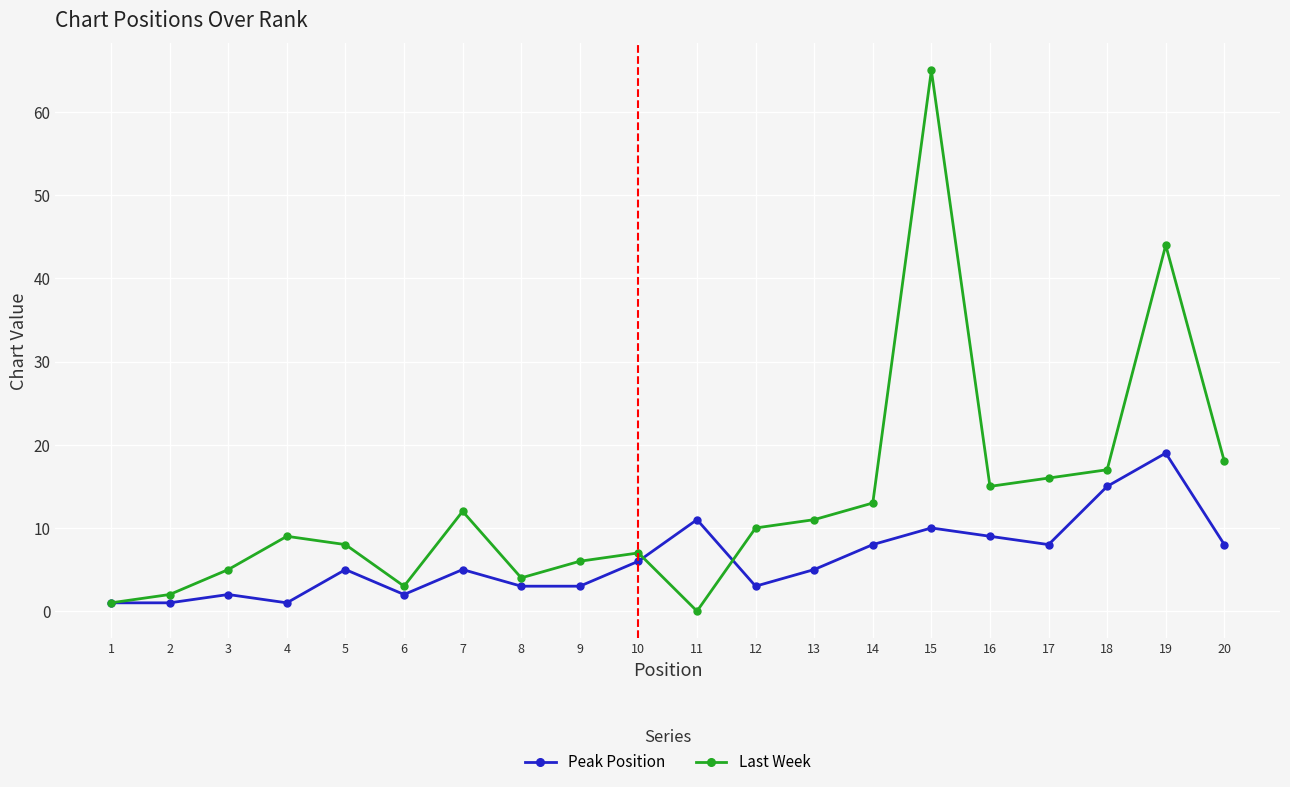

What is the difference between the maximum and minimum values in the Last Week series?

65